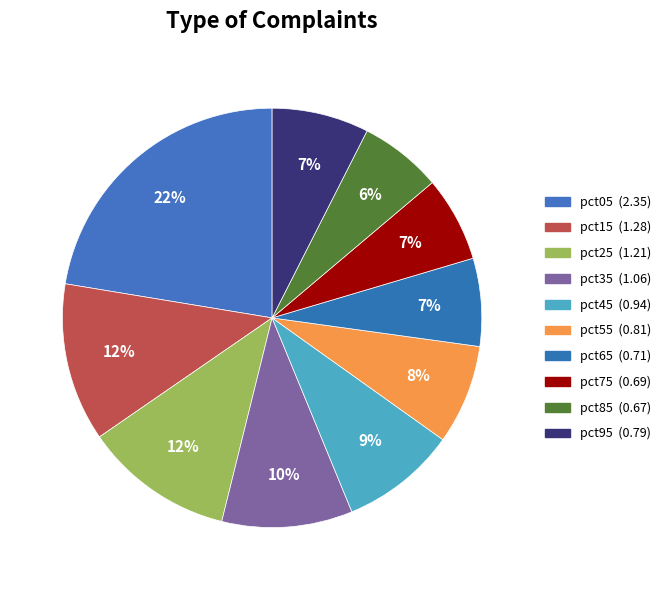

Count the number of slices in the pie.

10